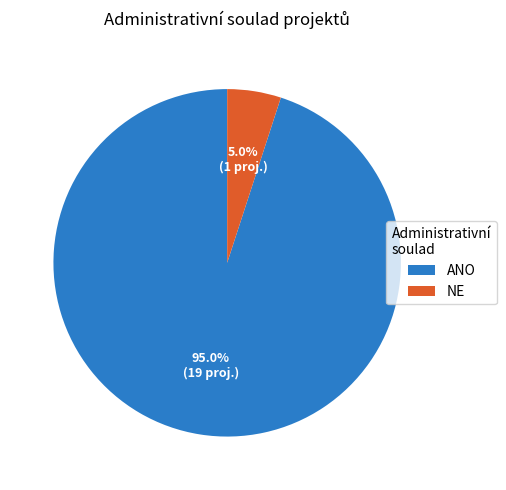

Which category has the smallest portion of the pie?

NE